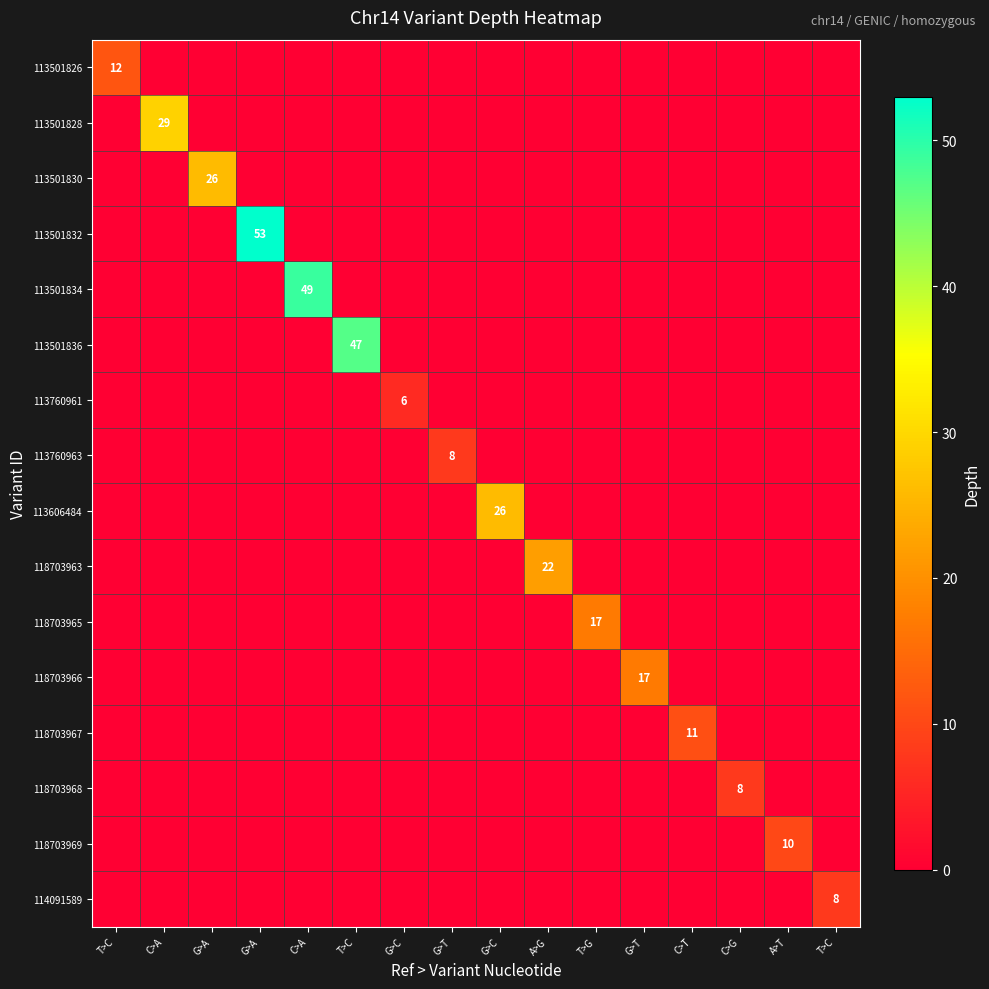

Is it true that 113501830 equals -10 at G>C?

False